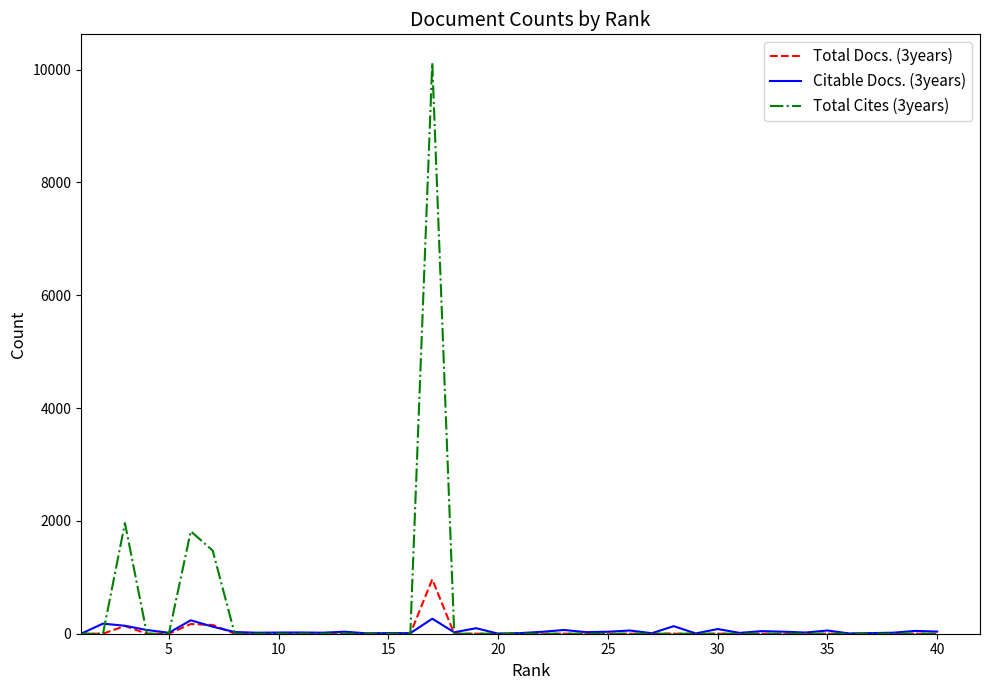

Rank the series by their maximum value, from highest to lowest.

Total Cites (3years), Total Docs. (3years), Citable Docs. (3years)